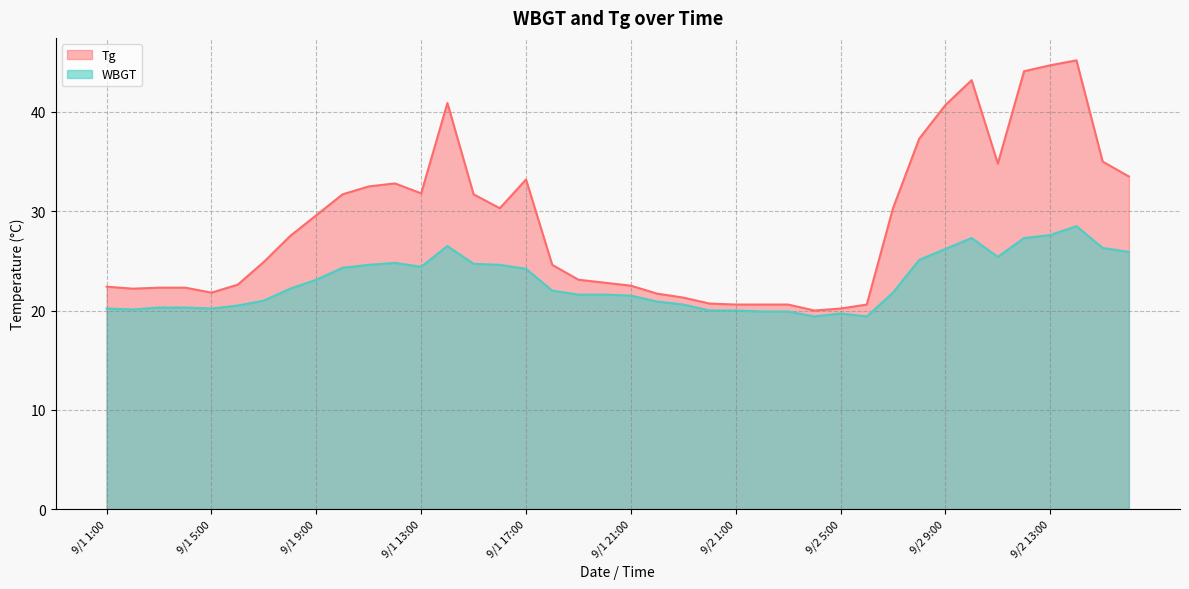

How many categories are shown in the chart?

40